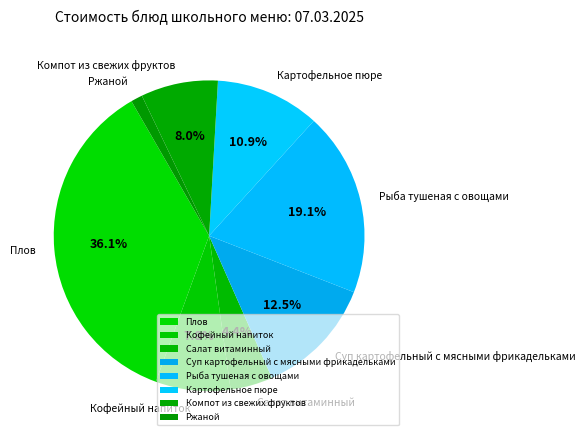

Rank the categories by value from lowest to highest.

Ржаной, Салат витаминный, Кофейный напиток, Компот из свежих фруктов, Картофельное пюре, Суп картофельный с мясными фрикадельками, Рыба тушеная с овощами, Плов